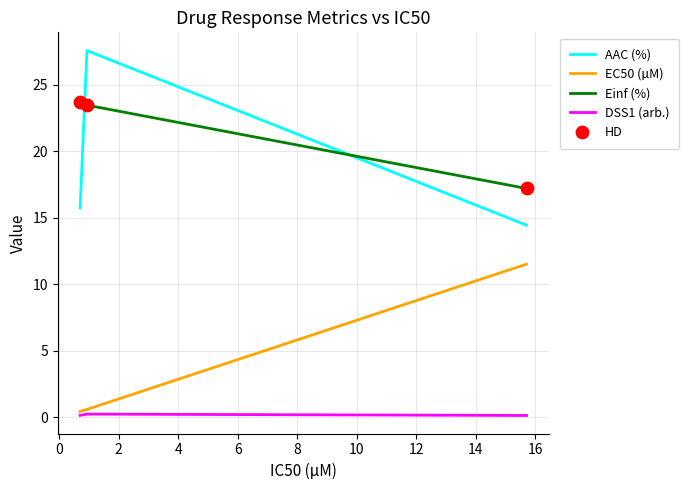

Which series has the largest total across all categories?

Einf (%)